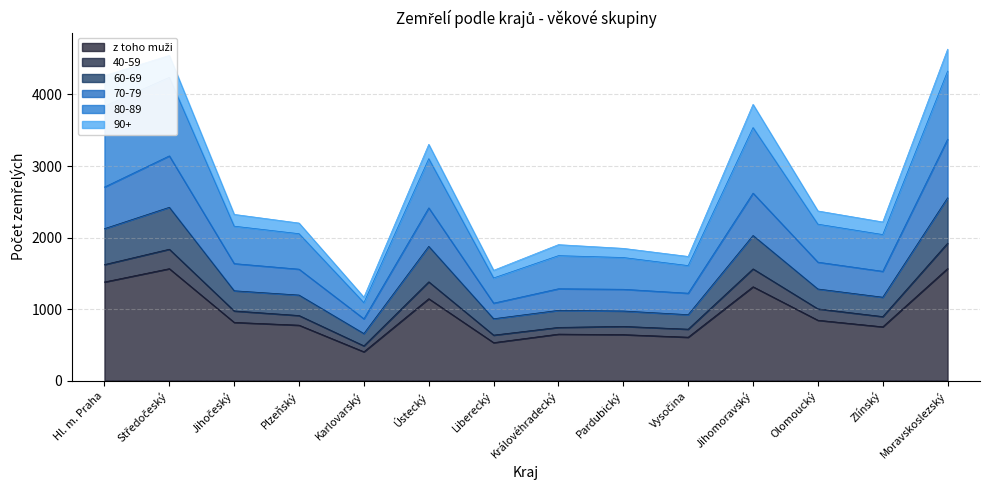

True or false: 70-79 has more than 0 interior local peaks.

True